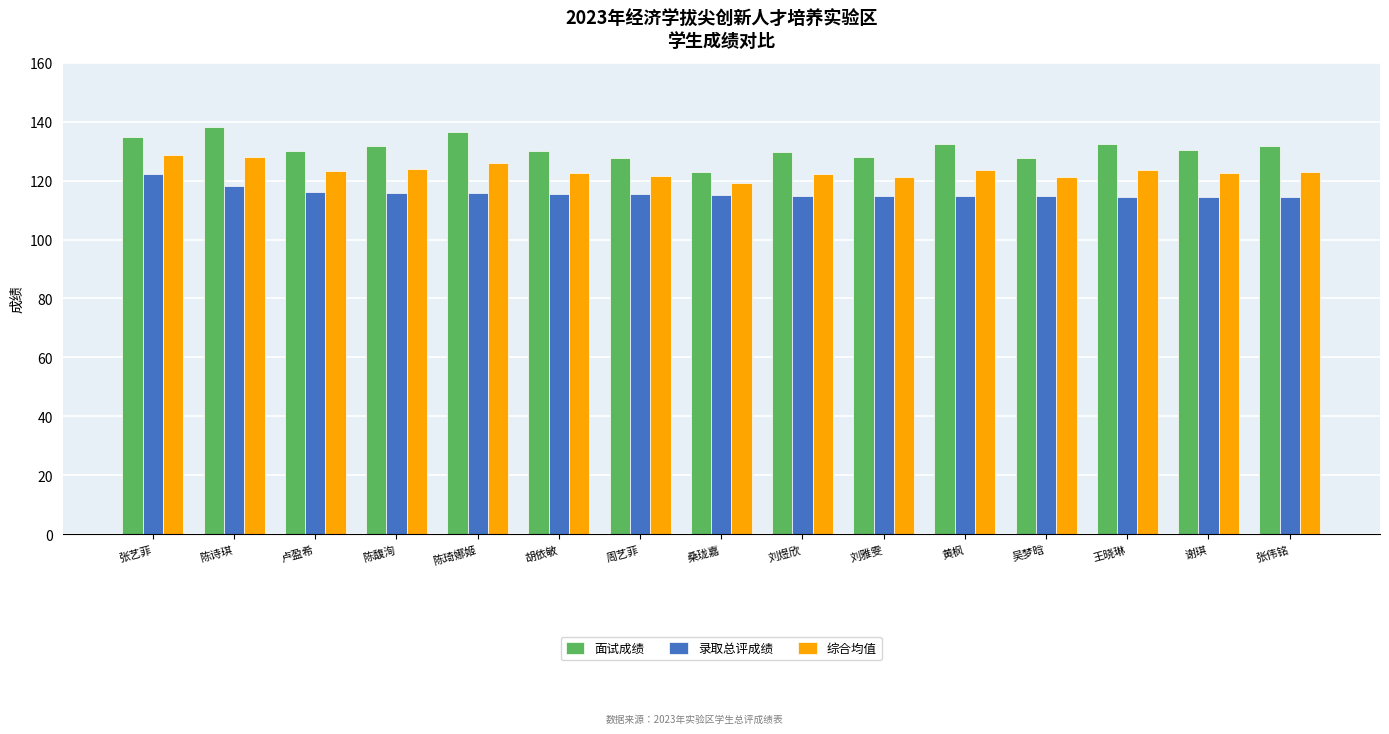

What is the approximate value of 录取总评成绩 at 张伟铭?

114.4